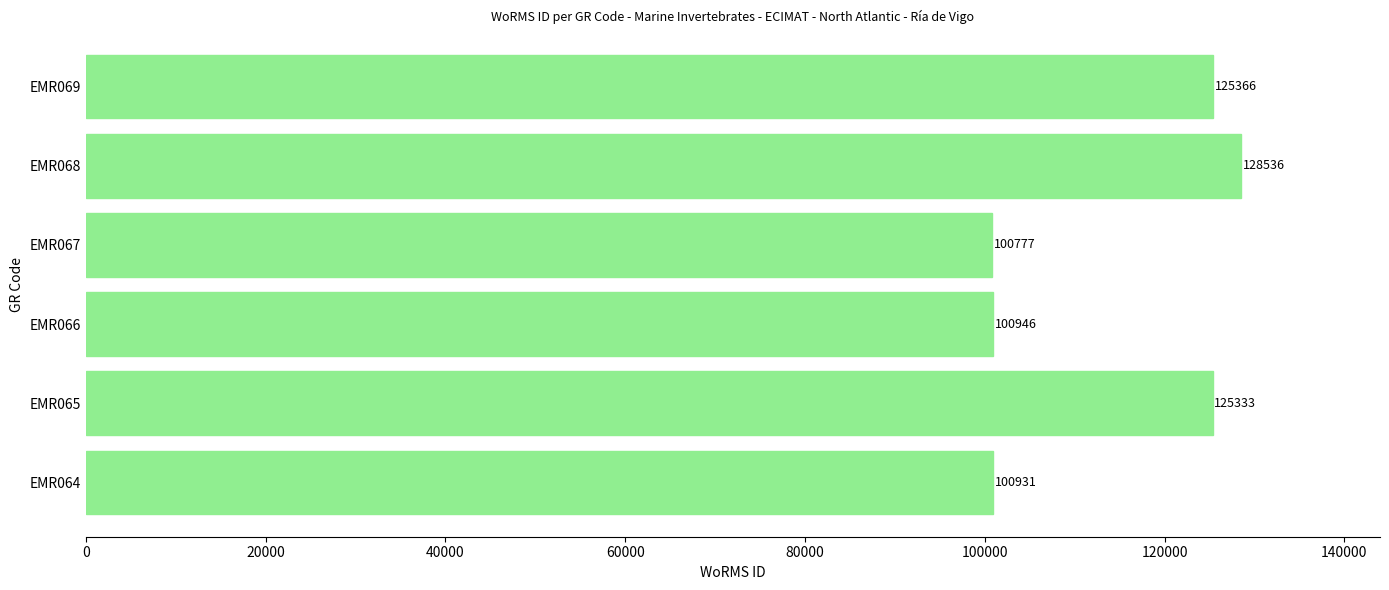

What is the difference between the maximum and minimum values?

27759